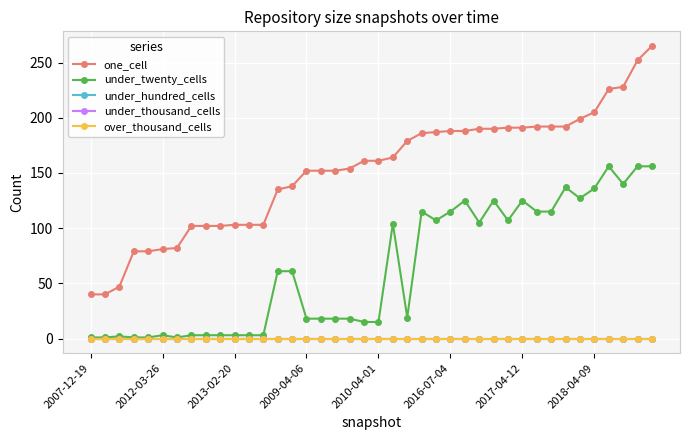

Is this an area chart (filled region under the line)?

No